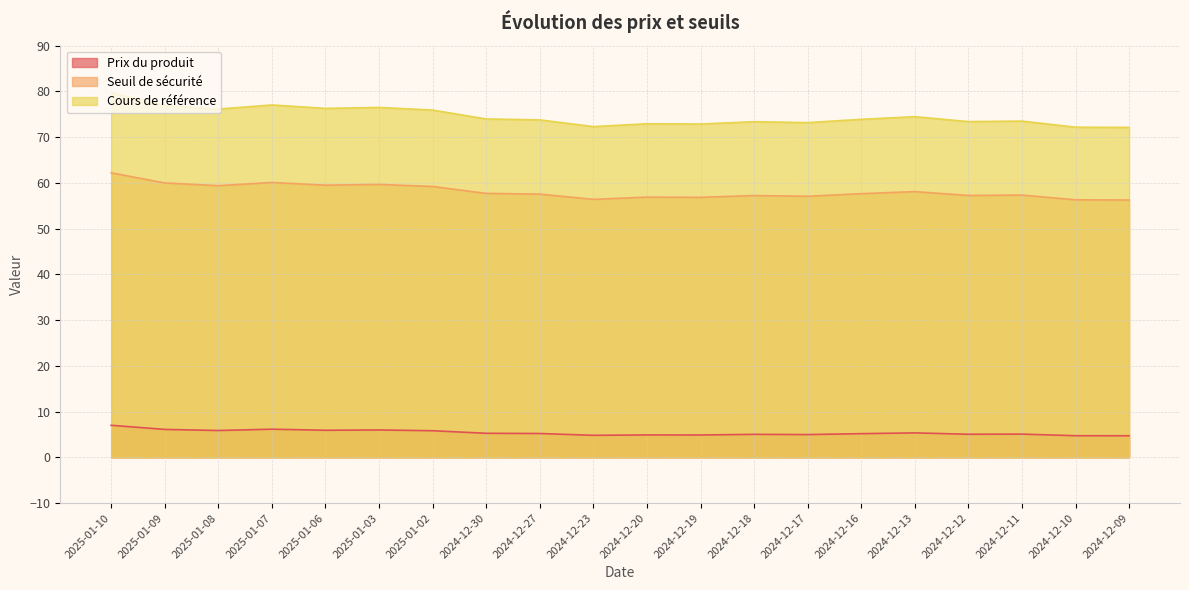

Where is the first local minimum for Seuil de sécurité?

2025-01-08